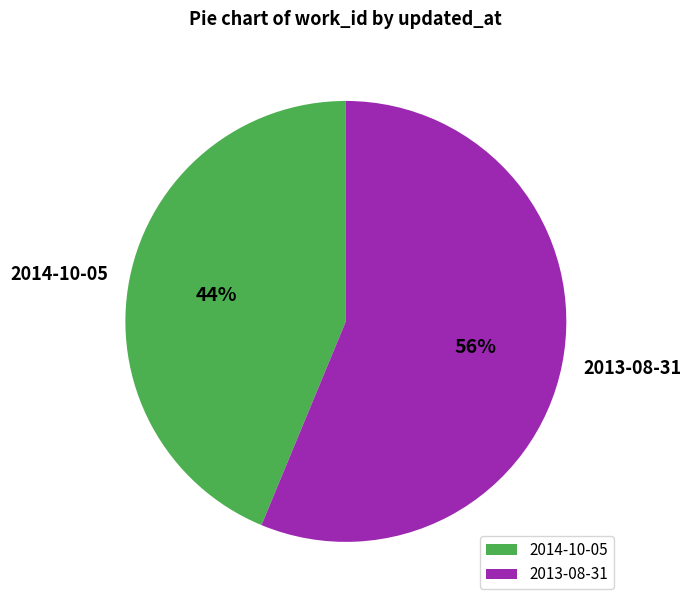

To the nearest percent, what is the average slice percentage?

50%